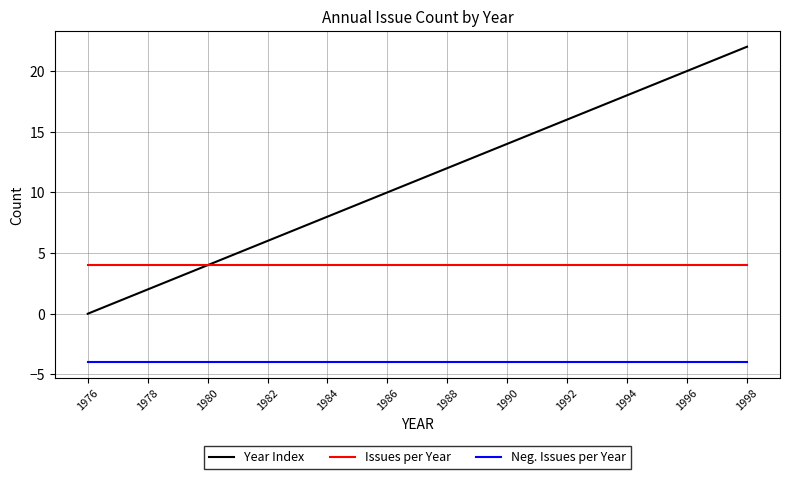

True or false: Year Index has more than 2 interior local peaks.

False